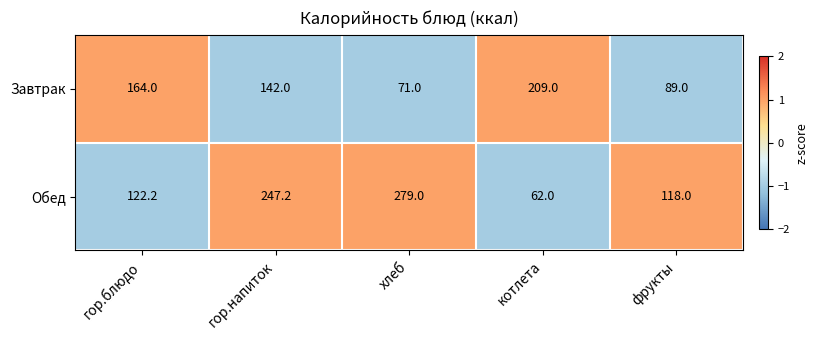

Where does the Завтрак series first go above 142?

гор.блюдо